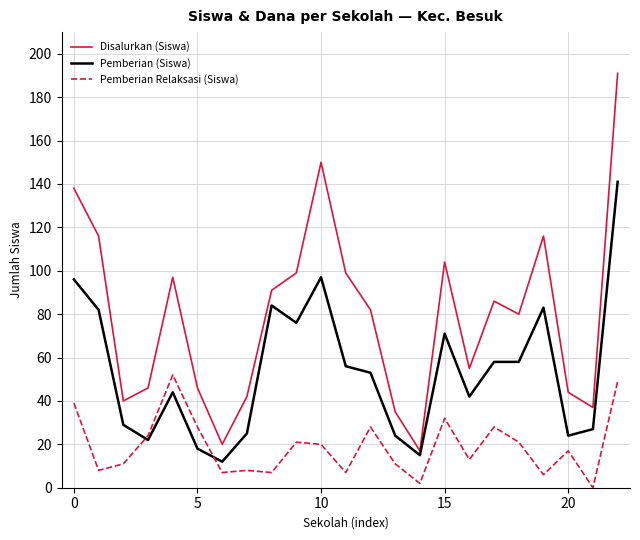

Rank the series by their average value, from lowest to highest.

Pemberian Relaksasi (Siswa), Pemberian (Siswa), Disalurkan (Siswa)